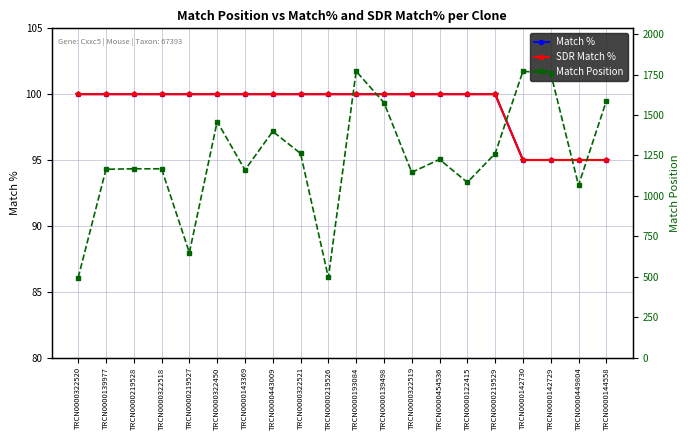

What is the difference between the highest and lowest values at TRCN0000322520?

394